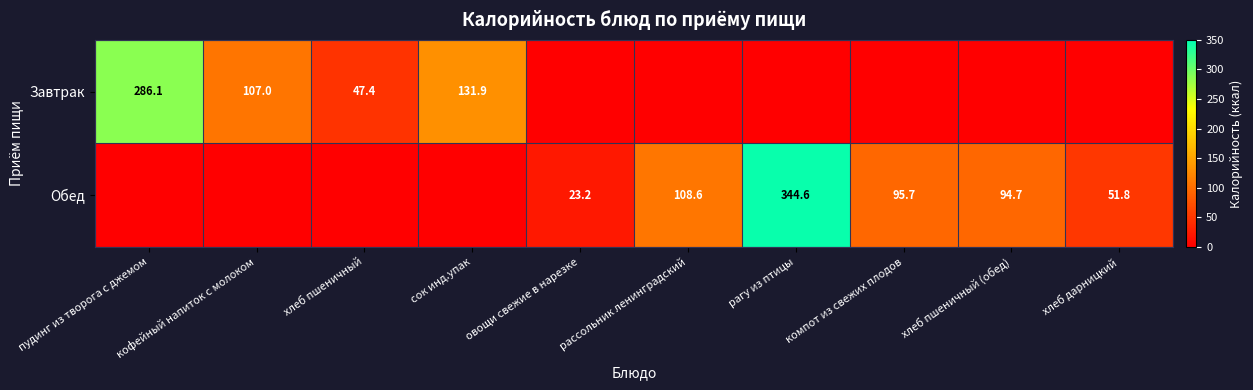

What is the difference between the Завтрак values at пудинг из творога с джемом and сок инд.упак?

154.2